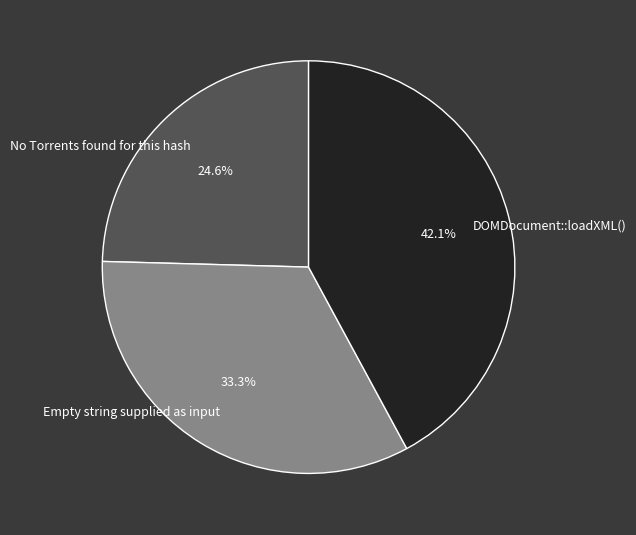

Does No Torrents found for this hash represent more than half of the total?

No